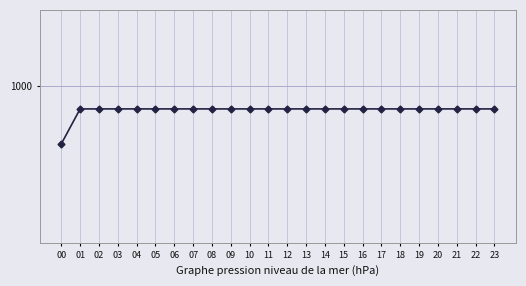

Is this an area chart (filled region under the line)?

No